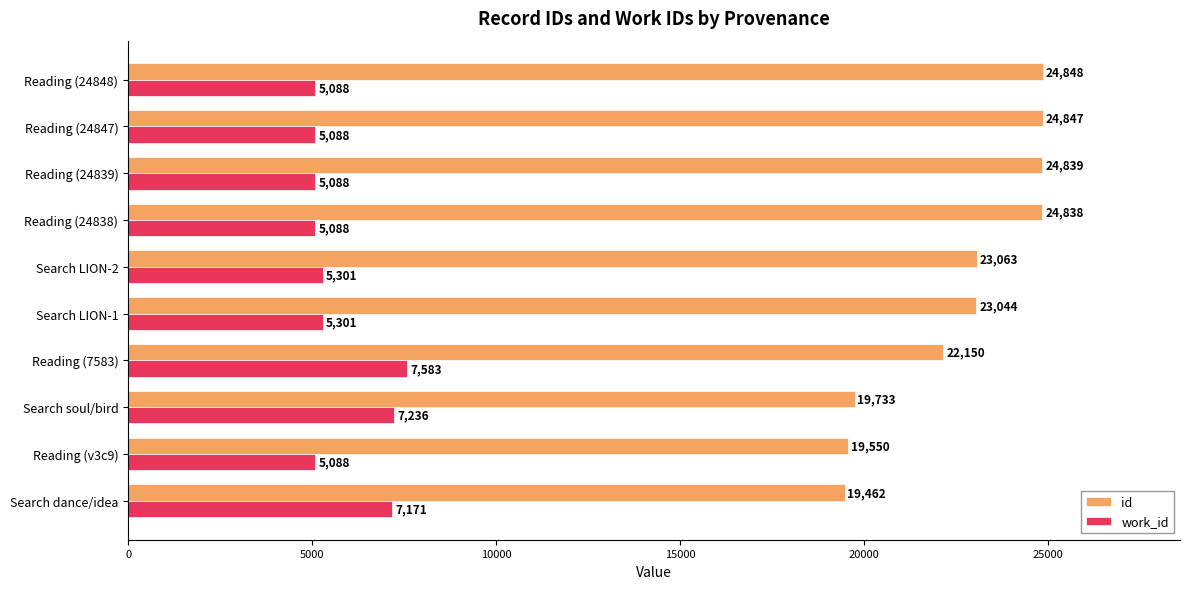

What is the approximate value of work_id at Reading (24839), to the nearest 50?

5100